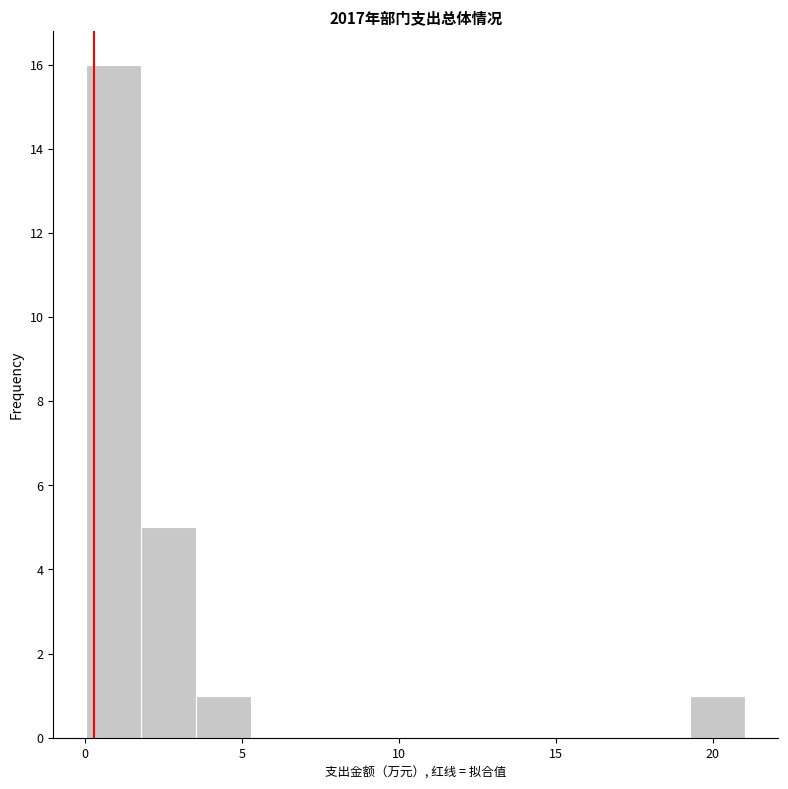

Around what value on the x-axis is the tallest bar? Give the approximate position of its centre, as read against the axis.

1.0